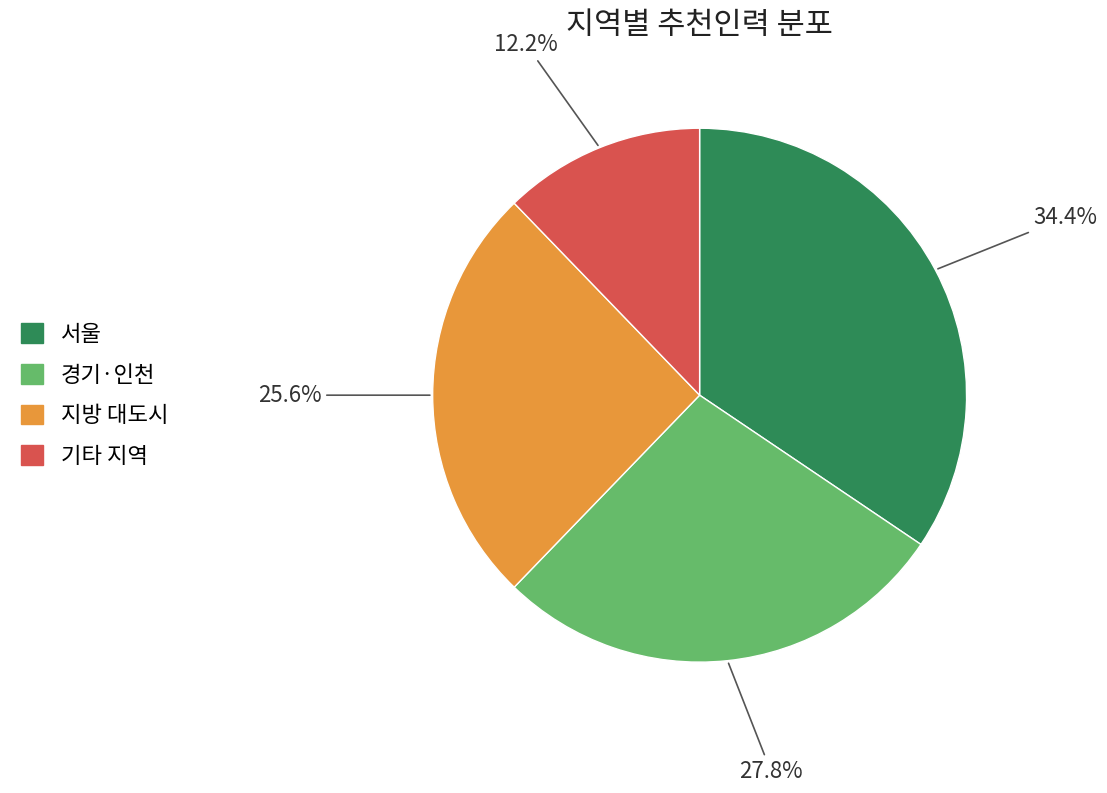

Count the number of slices in the pie.

4